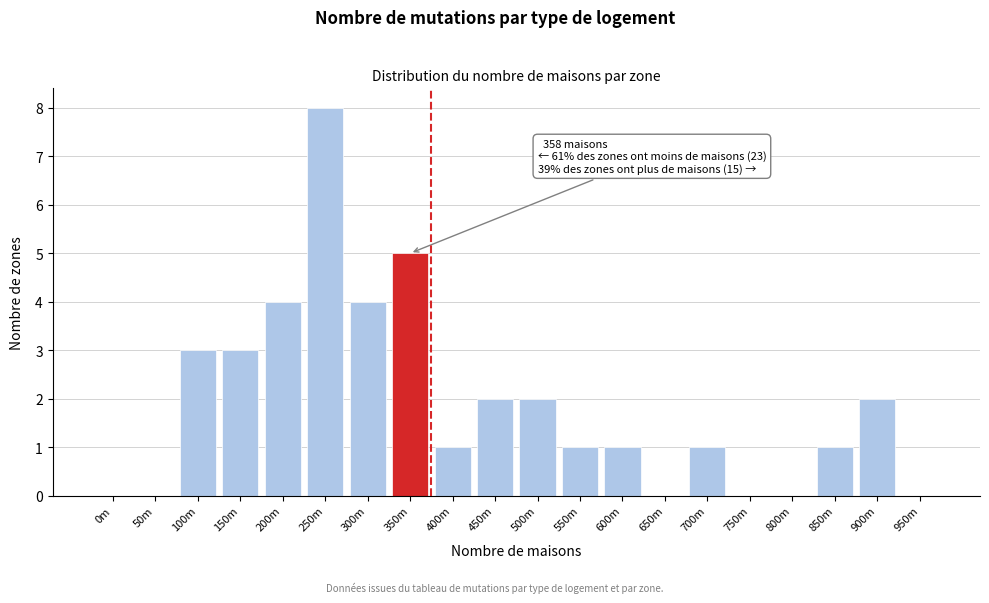

Reading left to right, what are all the values shown in this chart?

0m=0	50m=0	100m=3	150m=3	200m=4	250m=8	300m=4	350m=5	400m=1	450m=2	500m=2	550m=1	600m=1	650m=0	700m=1	750m=0	800m=0	850m=1	900m=2	950m=0